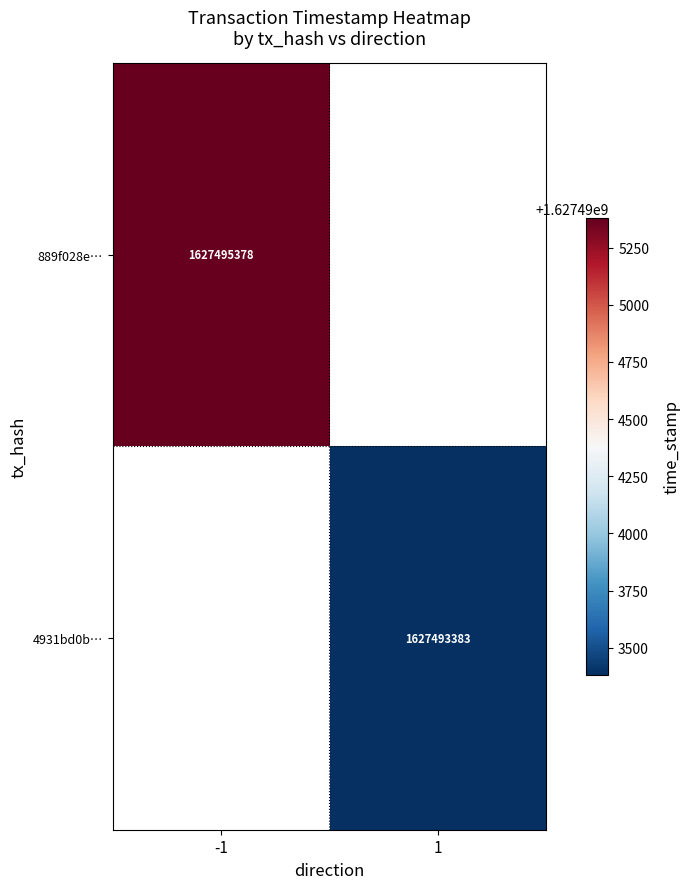

The value of 889f028e… at -1 is 957893029. True or false?

False